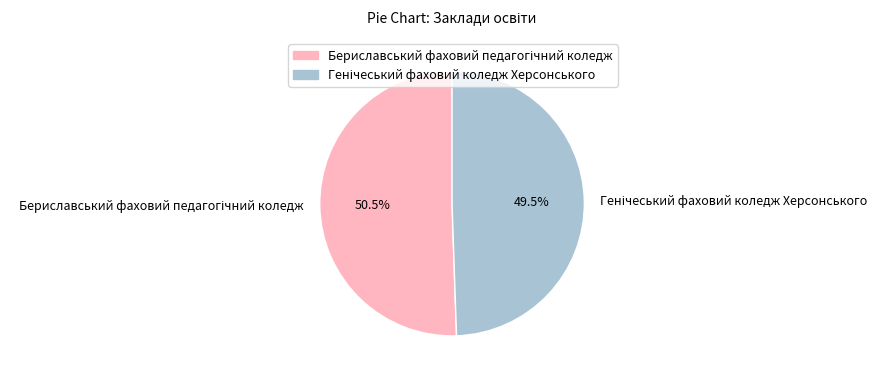

Is there any slice that represents more than half of the pie?

Yes